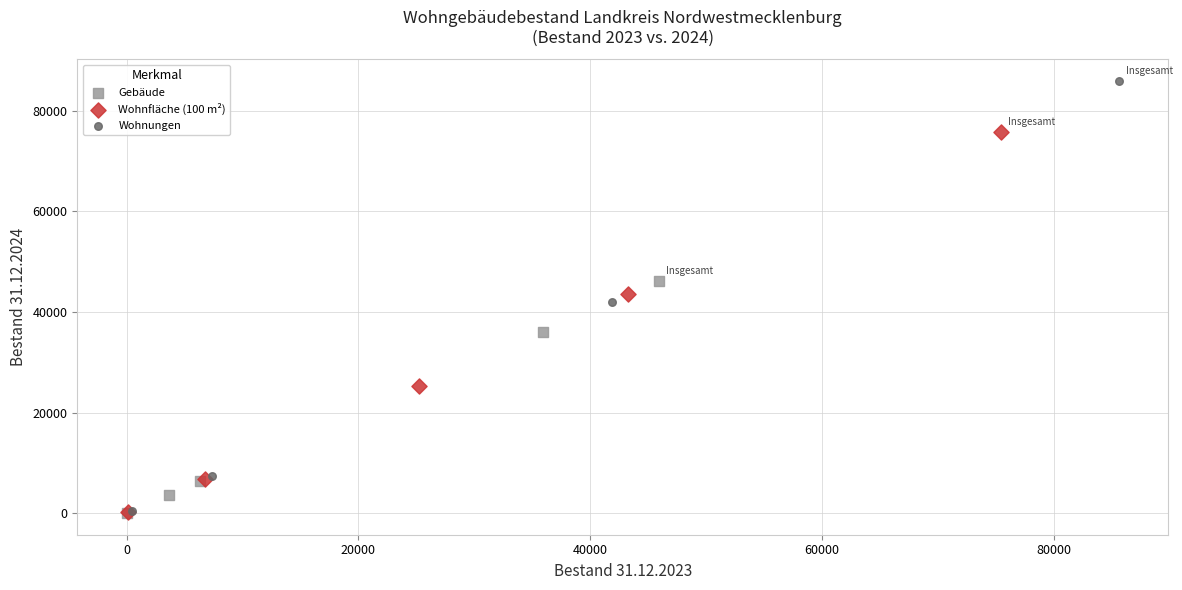

Which series contains the highest Y value?

Wohnungen